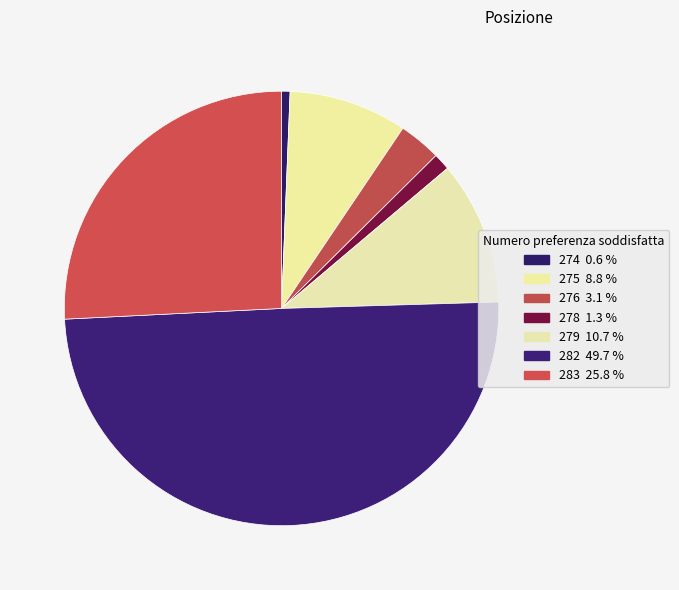

Count the number of slices in the pie.

7